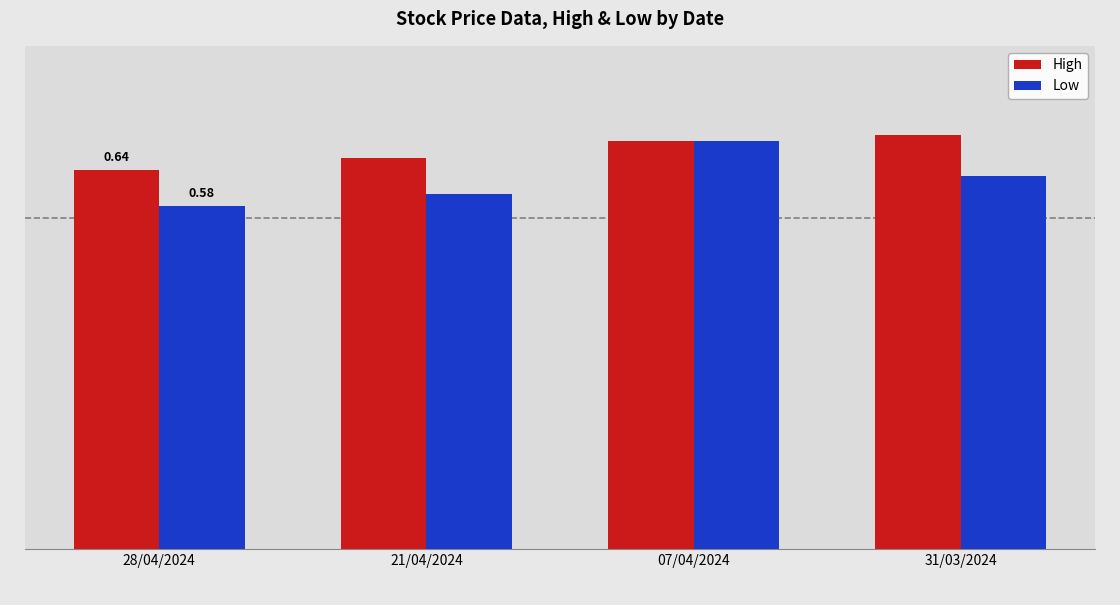

Which series changed the most between 07/04/2024 and 31/03/2024?

Low